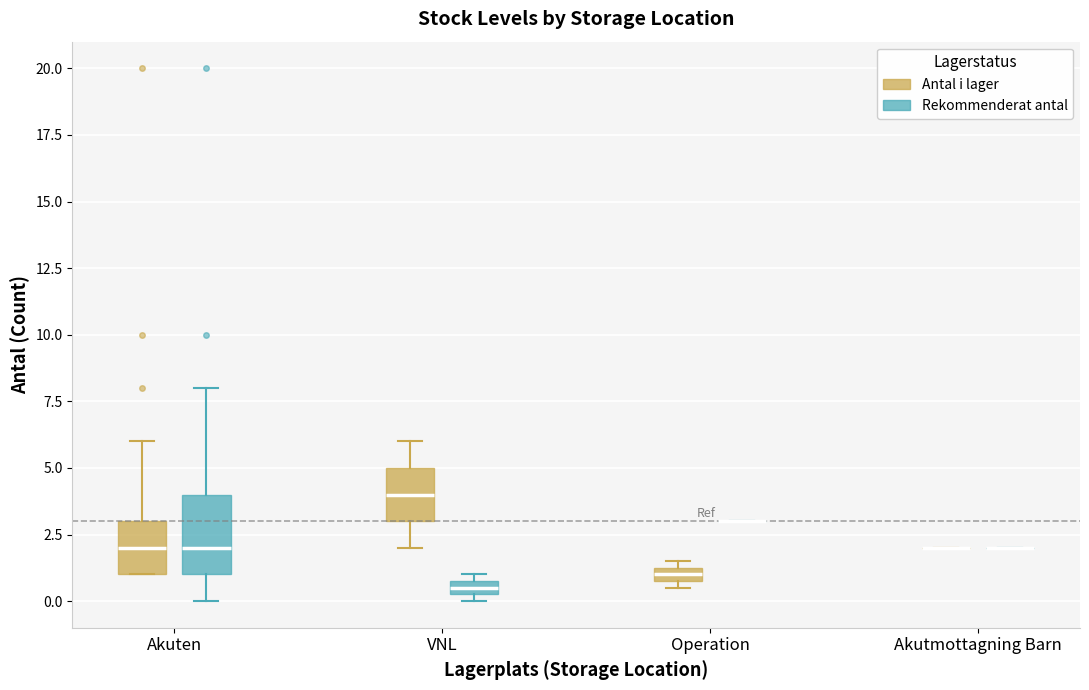

Which box is the tallest, from its lower edge to its upper edge?

Akuten (Rekommenderat antal)